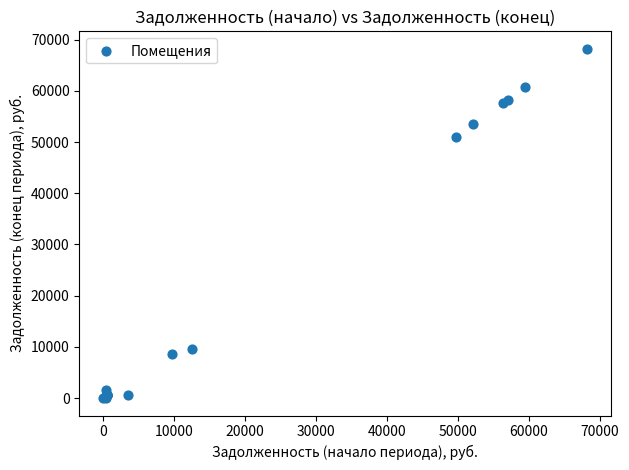

What Y value in the scatter plot is closest to 34113?

50976.5